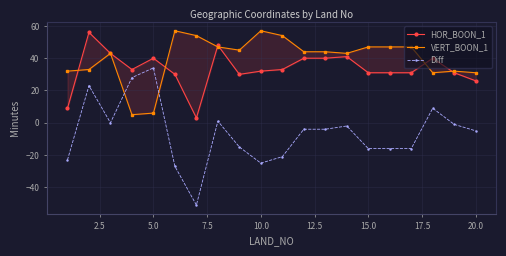

The Diff series shows 34 at 5.0. True or false?

True